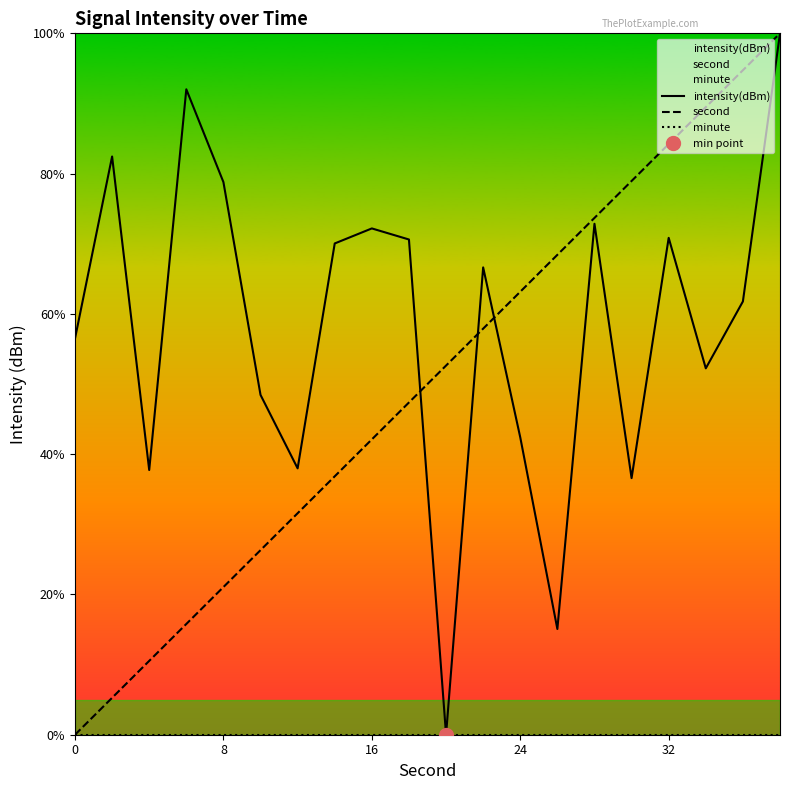

True or false: second and minute intersect in this chart.

False